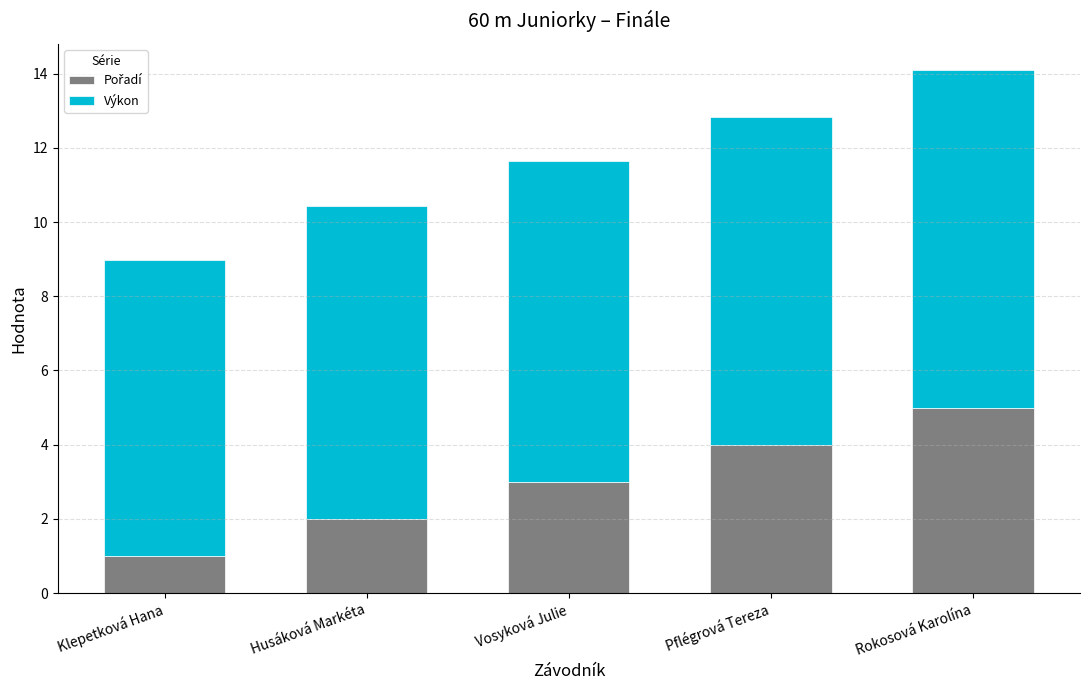

At which category is the sum across all series the highest?

Rokosová Karolína